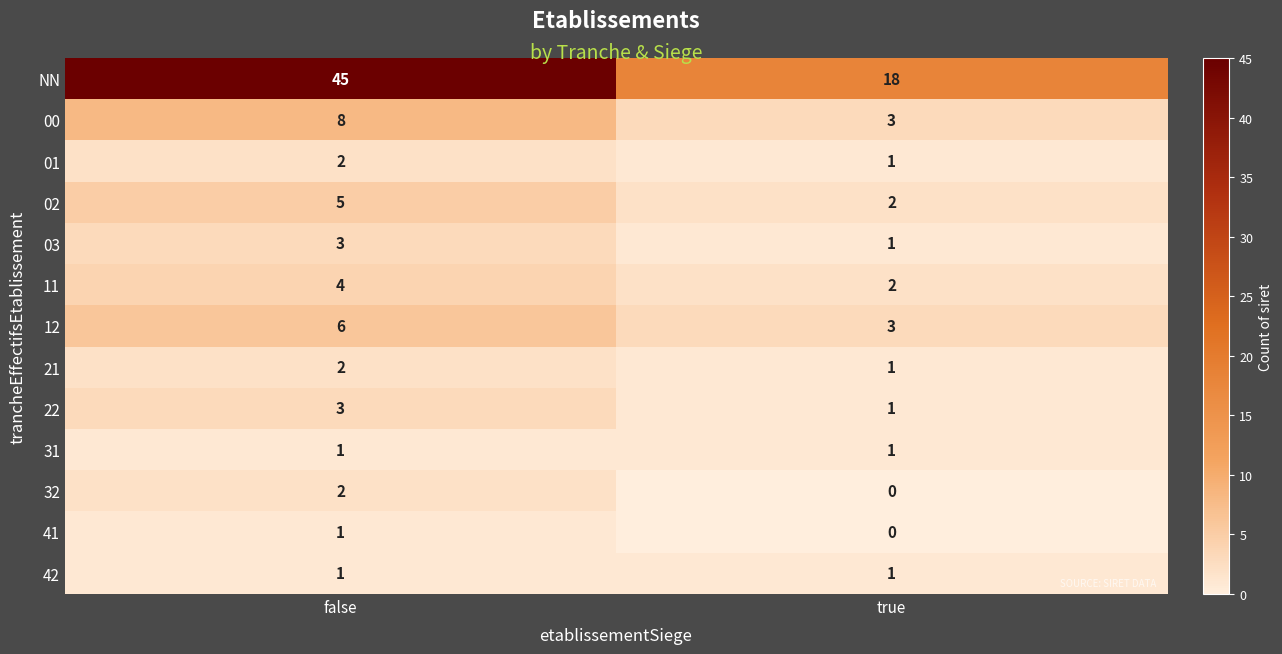

Reading right to left, list all the values displayed in this chart.

NN: 18	45
00: 3	8
01: 1	2
02: 2	5
03: 1	3
11: 2	4
12: 3	6
21: 1	2
22: 1	3
31: 1	1
32: 0	2
41: 0	1
42: 1	1